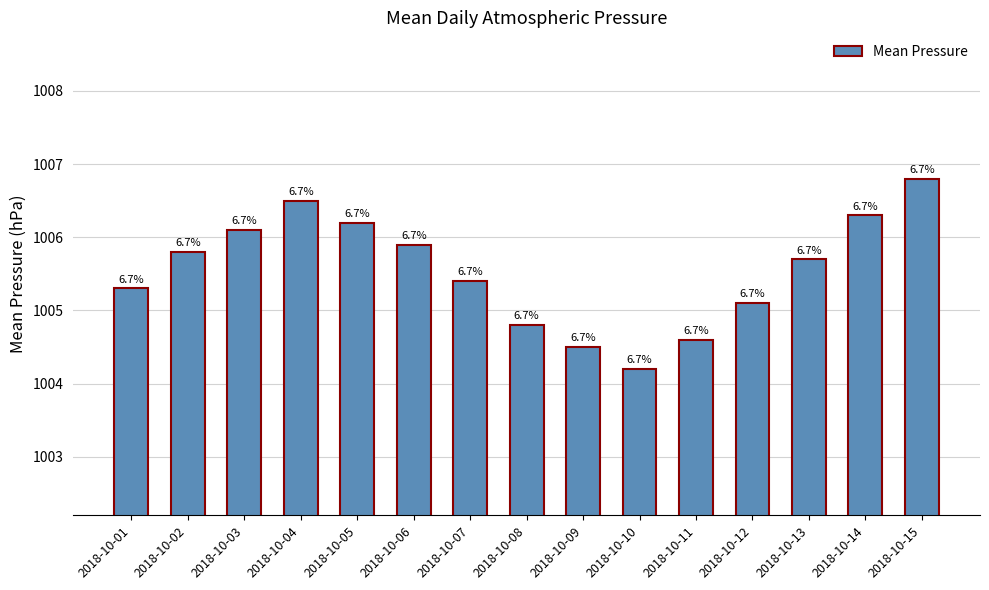

Is it true that the value at 2018-10-11 is 1004.6?

True